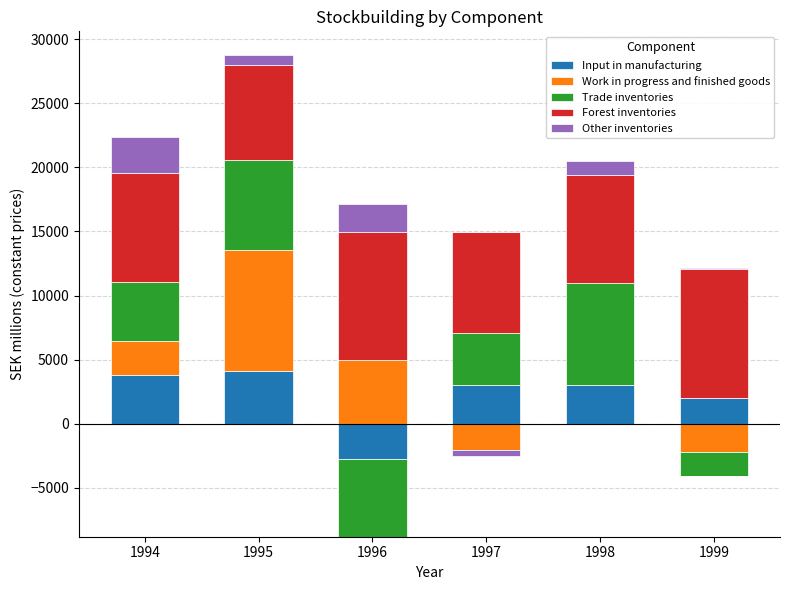

What value does the Trade inventories series have at 1995?

6998.7